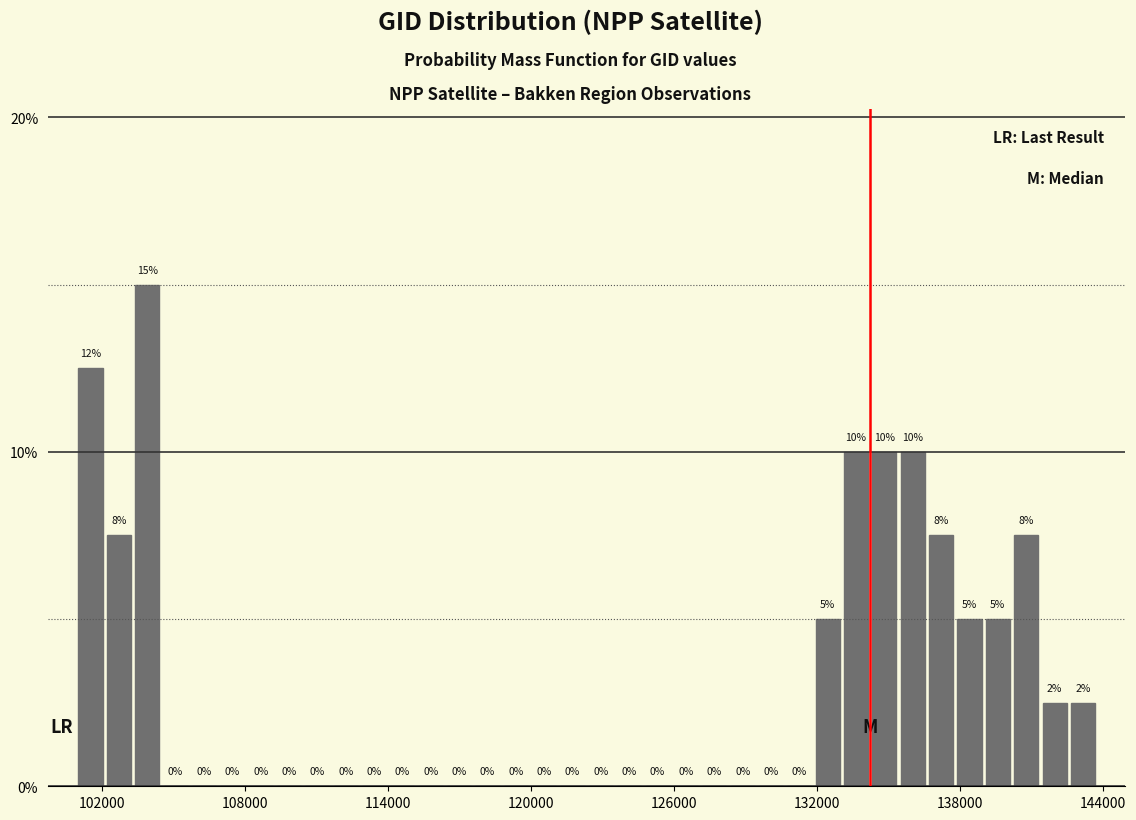

Around what value on the x-axis is the tallest bar? Give the approximate position of its centre, as read against the axis.

104000